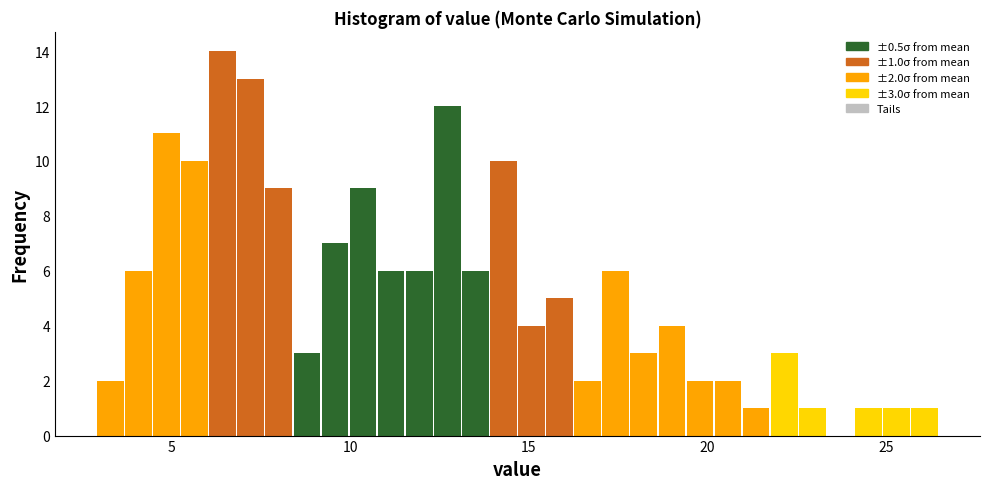

Around what value on the x-axis is the tallest bar? Give the approximate position of its centre, as read against the axis.

6.5